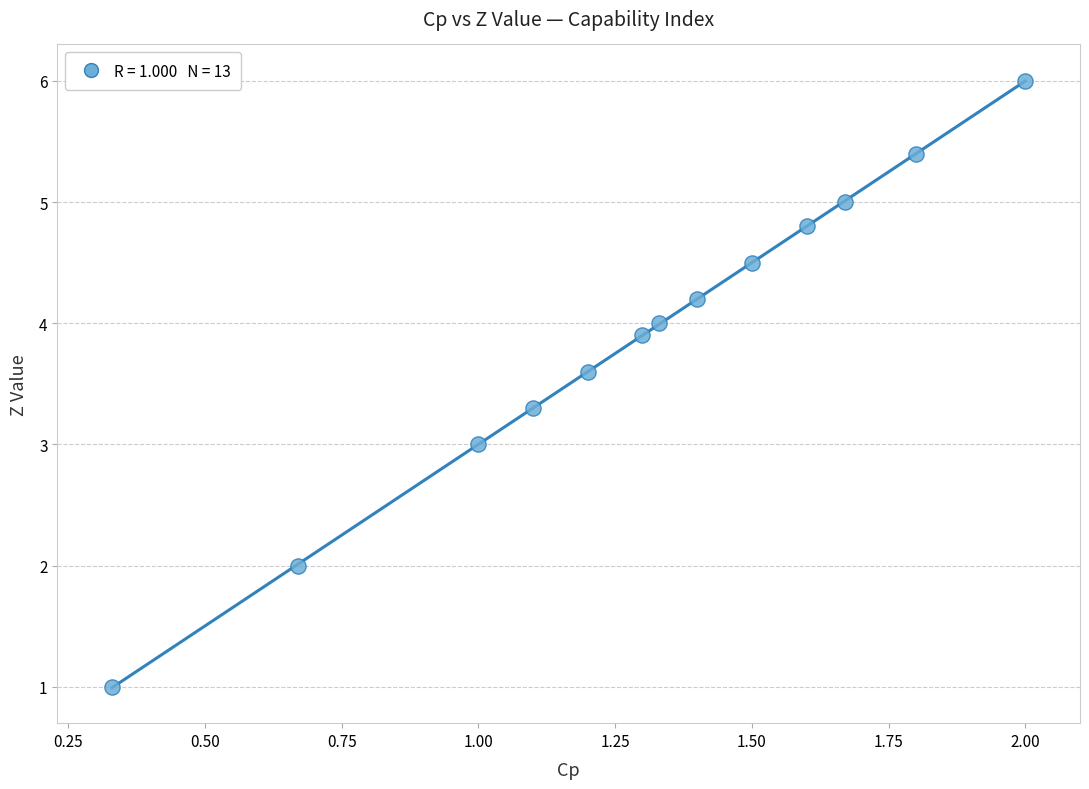

What is the range of Y values (max minus min)?

5.0